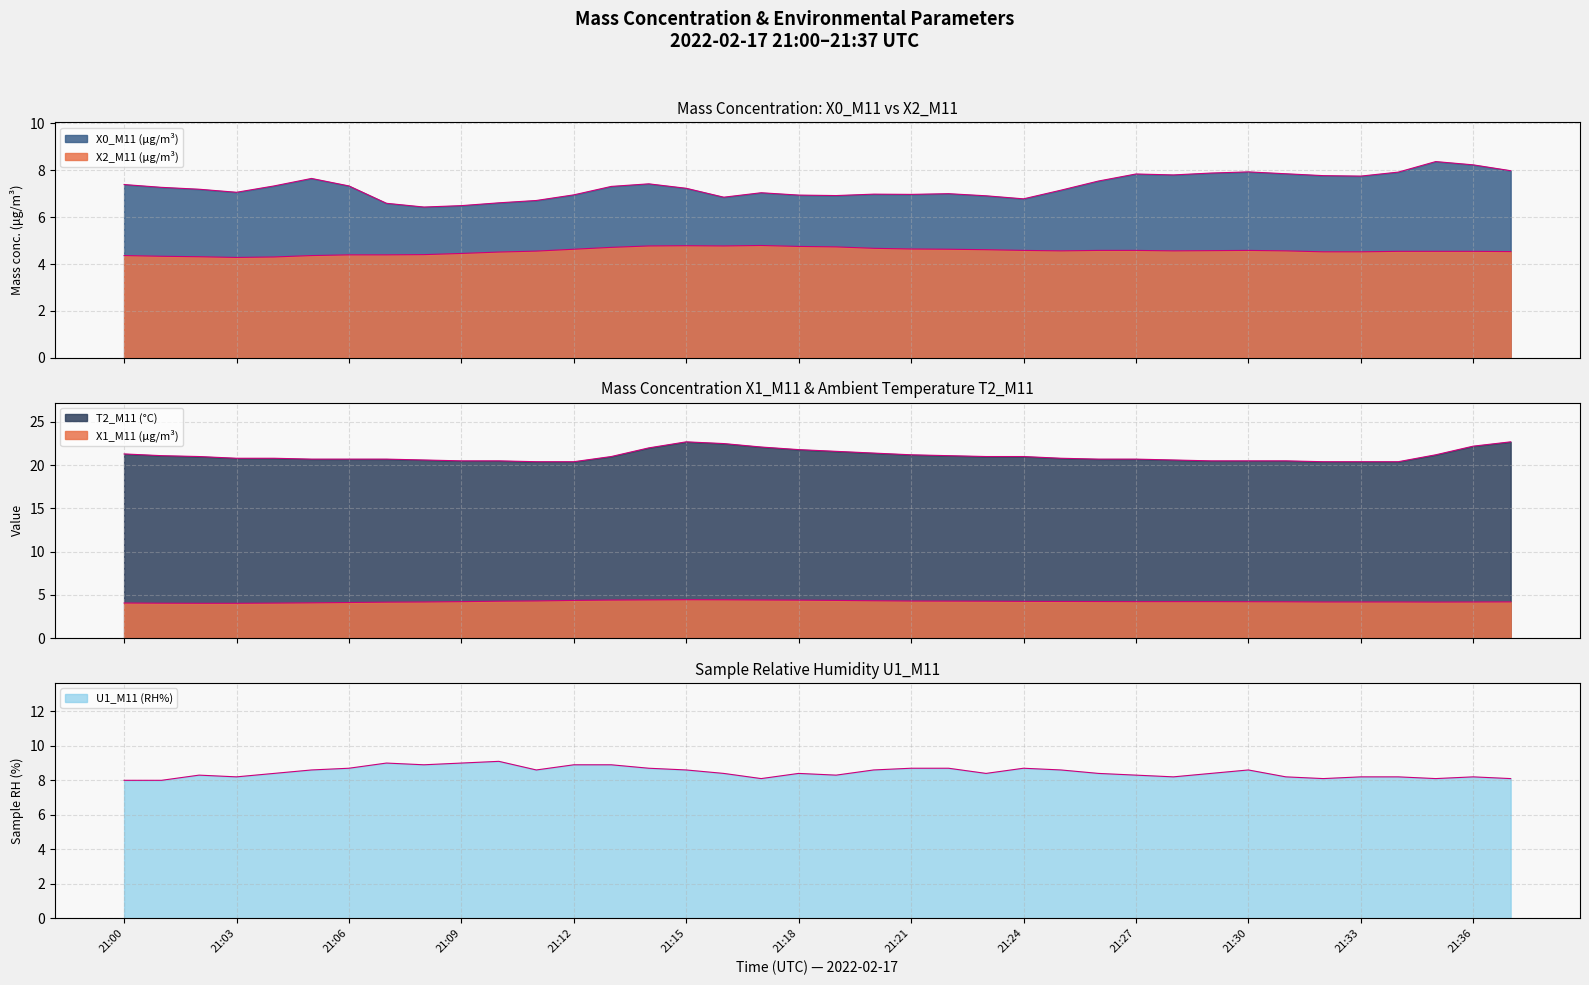

At which label does X2_M11 (μg/m³) reach its peak?

21:17